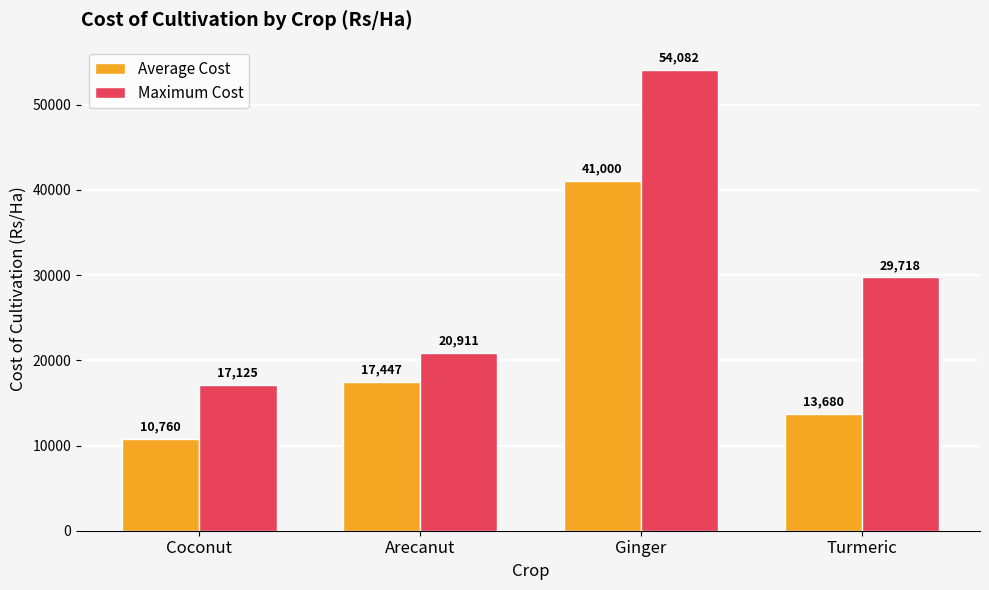

Reading left to right, extract all data points from this chart.

Average Cost: 10760	17447	41000	13680
Maximum Cost: 17125	20911	54082	29718